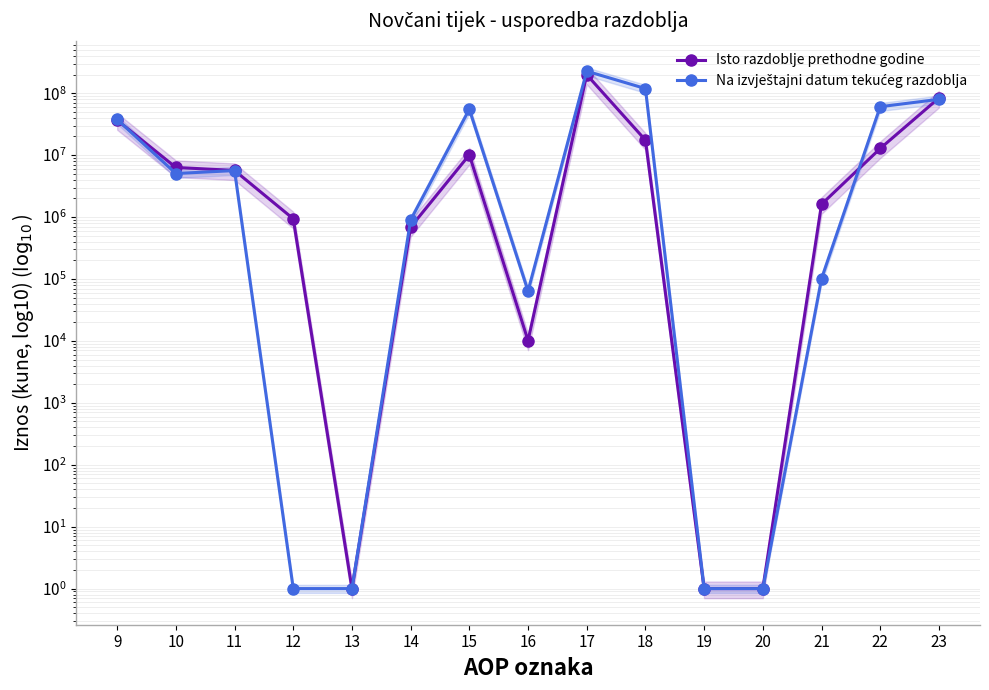

What are all the series names shown in the legend?

Isto razdoblje prethodne godine, Na izvještajni datum tekućeg razdoblja